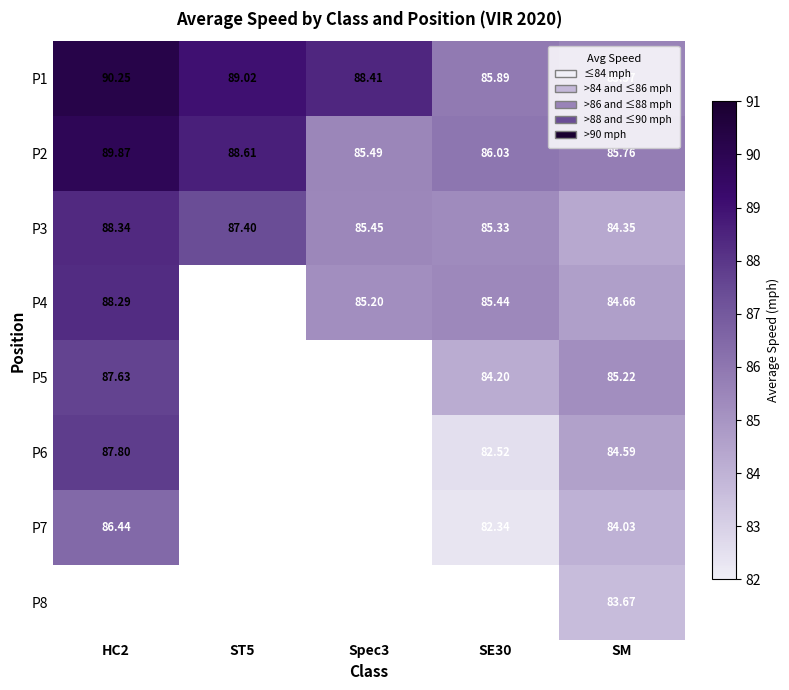

How many data points in P3 are less than 85?

1